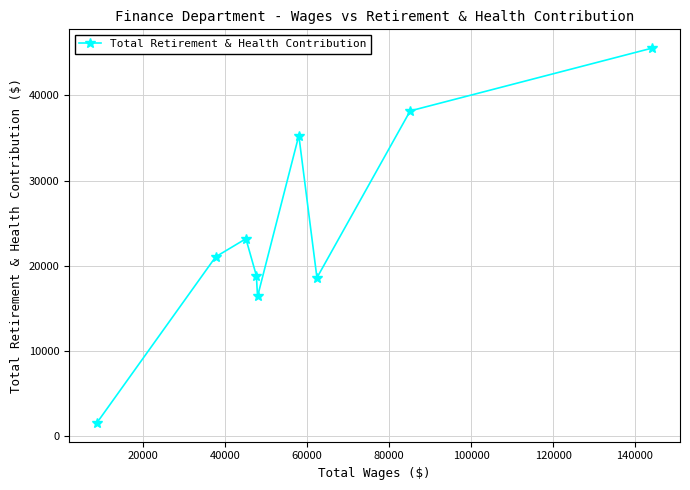

Reading right to left, list all the values displayed in this chart.

45565	38183	18577	35293	16378	18823	23162	21037	1515